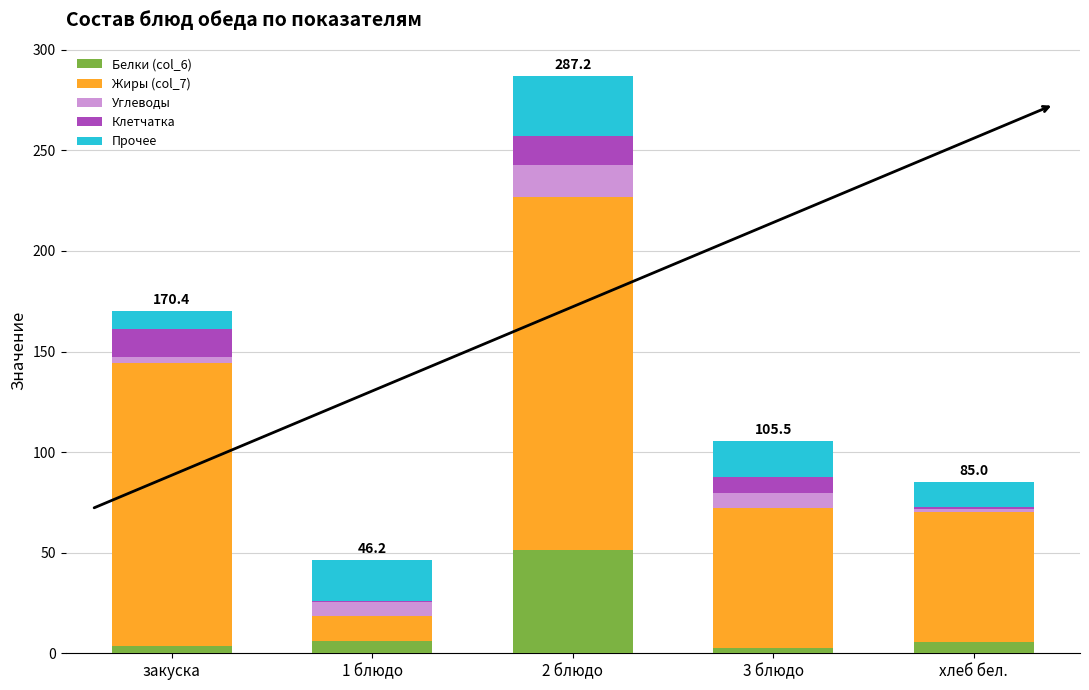

What is the highest value of the Белки (col_6) series?

51.5